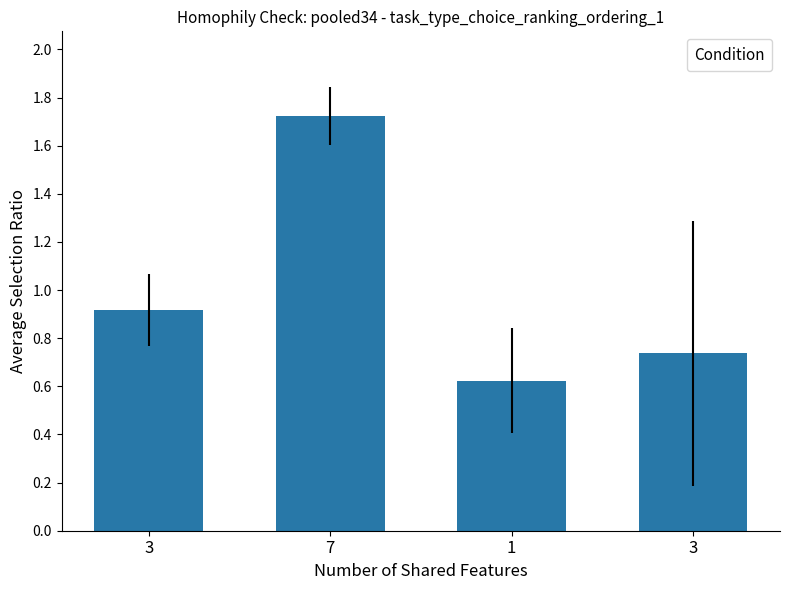

Rank the categories by value from lowest to highest.

1, 3, 3, 7